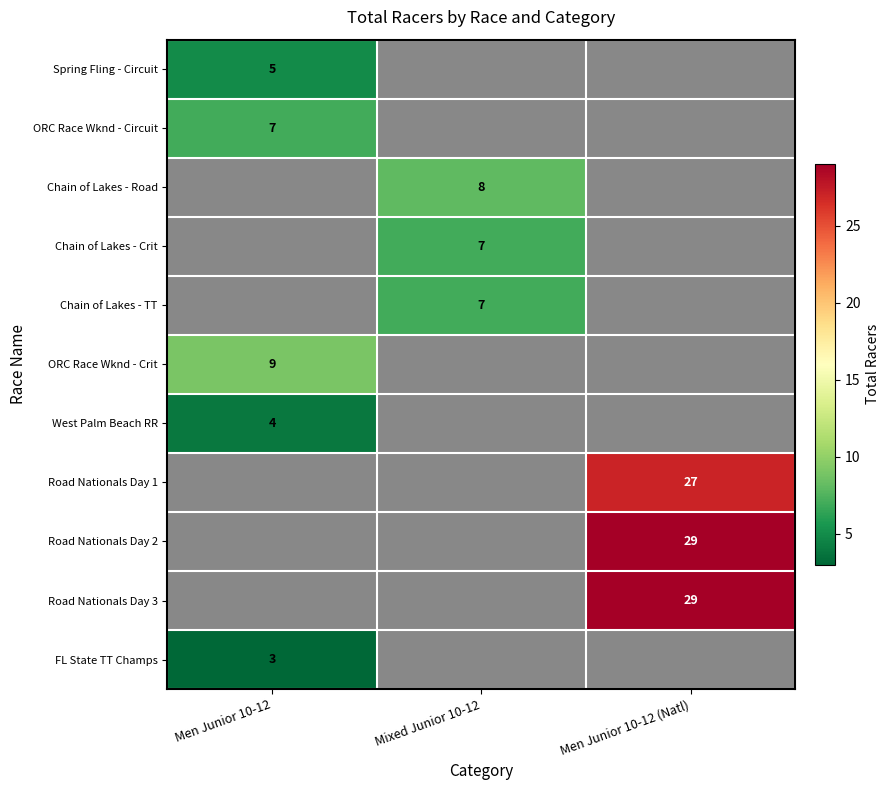

True or false: Chain of Lakes - Road has a value of 2 at Mixed Junior 10-12.

False